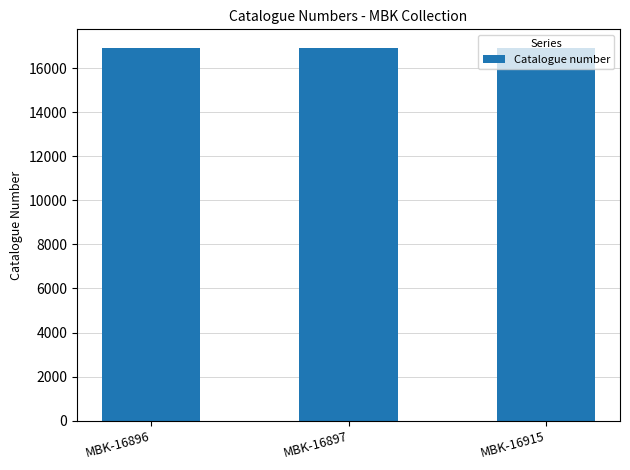

What is the greatest value displayed?

16915